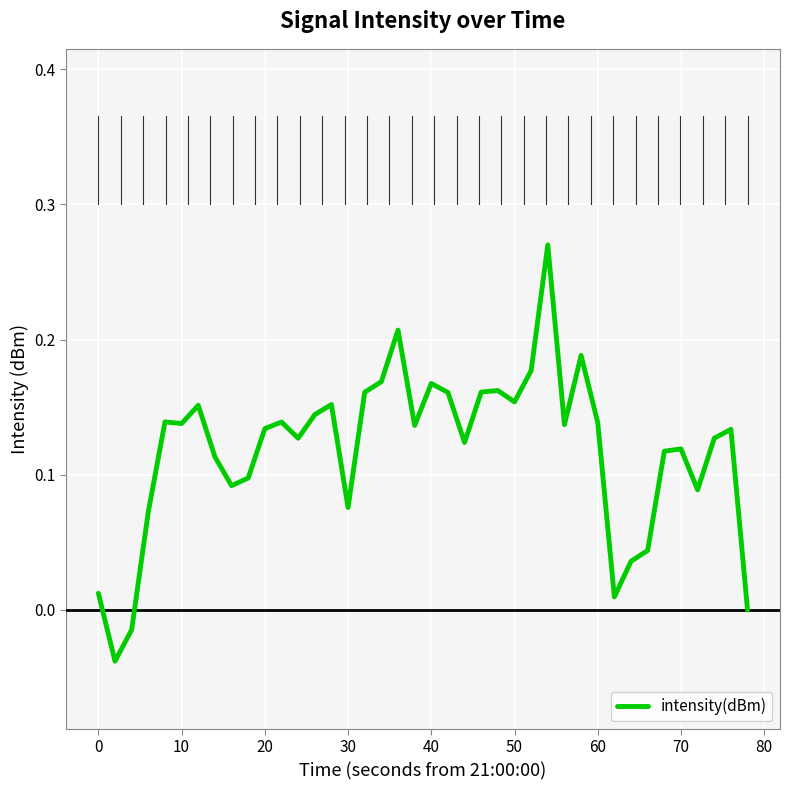

Count the number of categories in the chart.

40